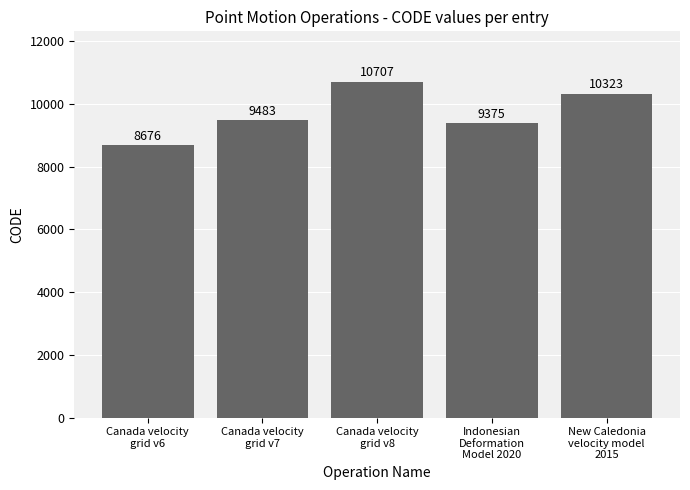

Does the chart contain any negative values?

No